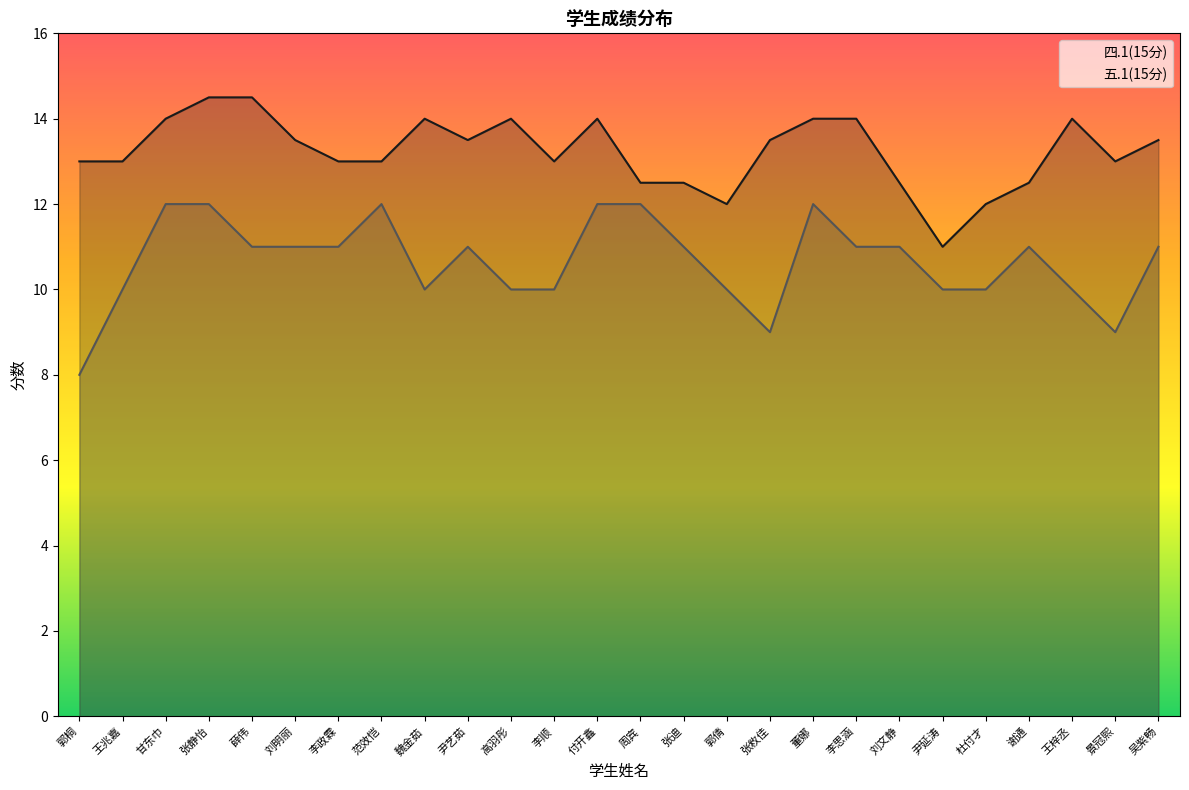

List the series in order of their overall mean, lowest first.

五.1(15分), 四.1(15分)